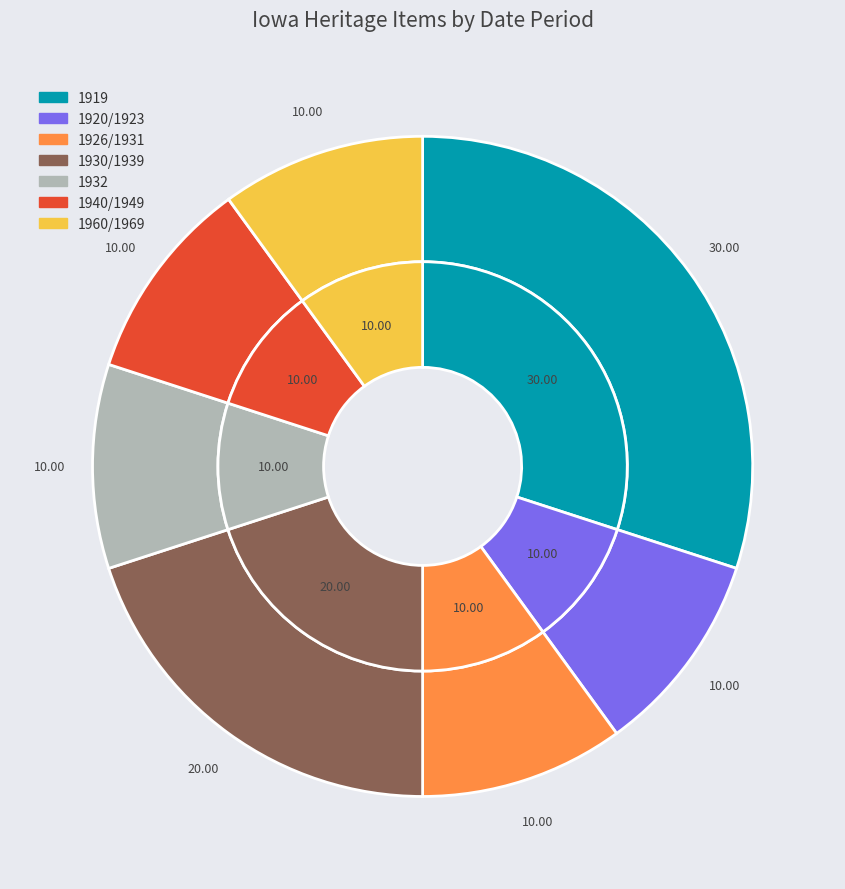

Is there a majority slice in this chart?

No